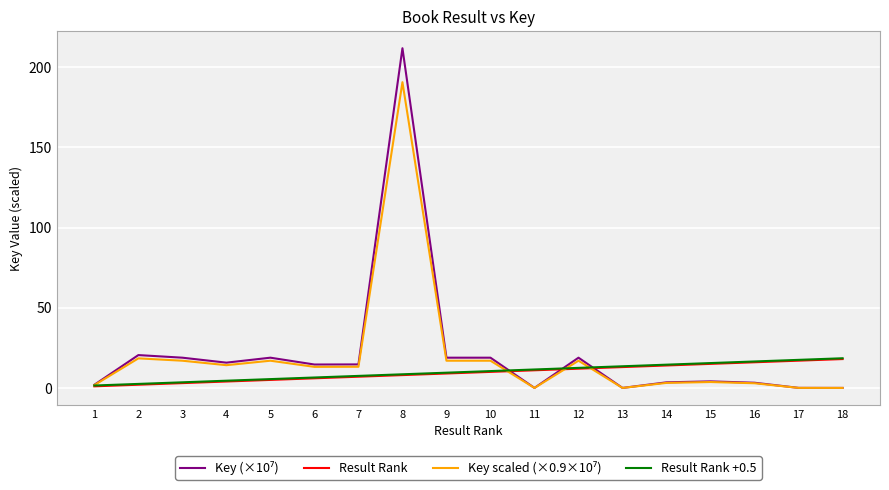

What is the maximum value for Result Rank?

18.0